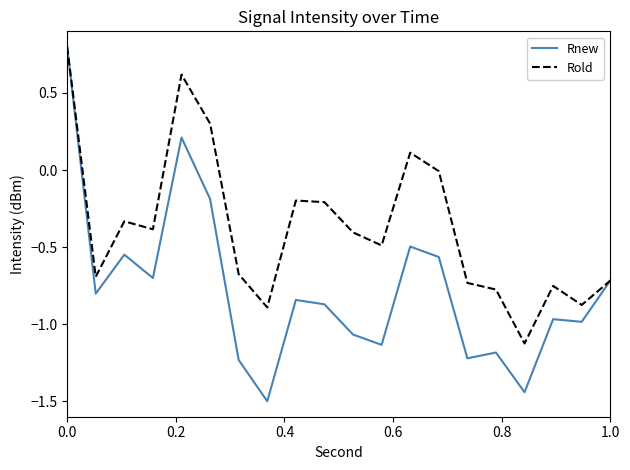

True or false: Rnew has more than 1 interior local peaks.

True